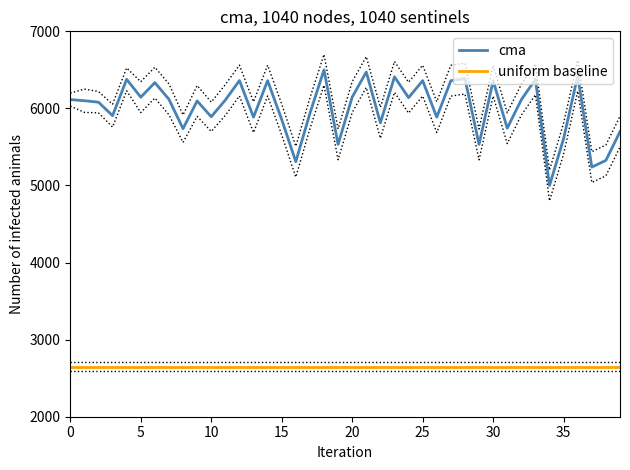

What is the label of the 18th point from the right?

22